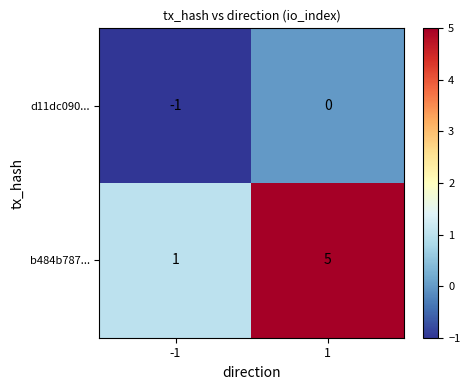

What is the sum of the b484b787... values at 1 and -1?

6